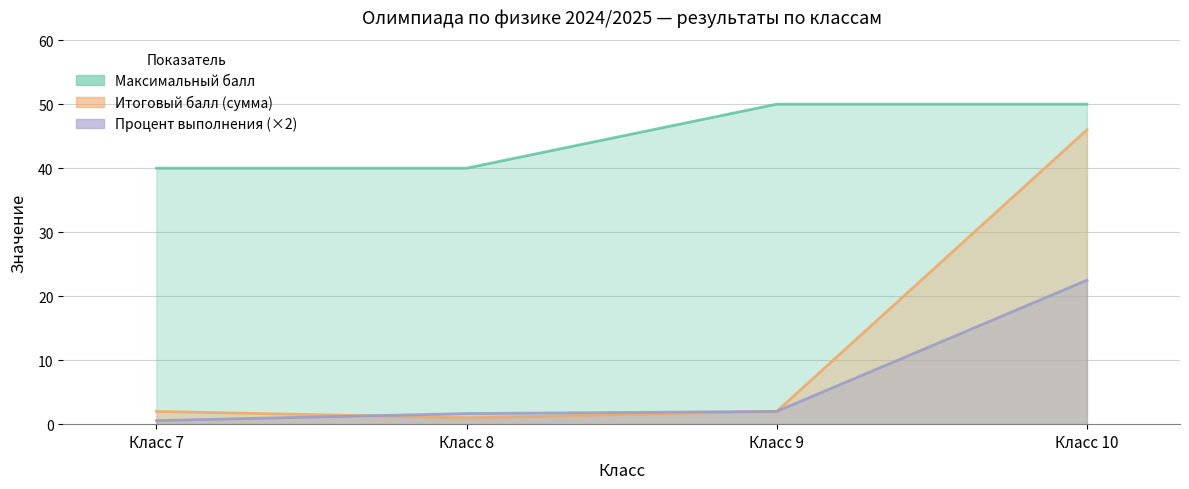

Which series has the widest spread of values?

Итоговый балл (сумма)